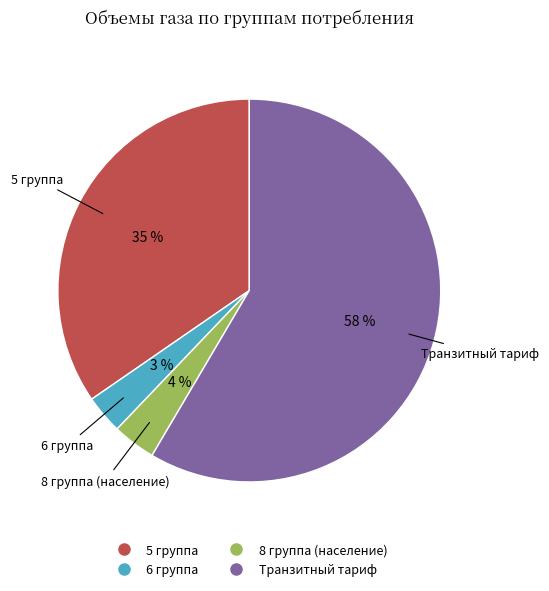

Approximately how many times larger is the value at 5 группа compared to Транзитный тариф?

0.6